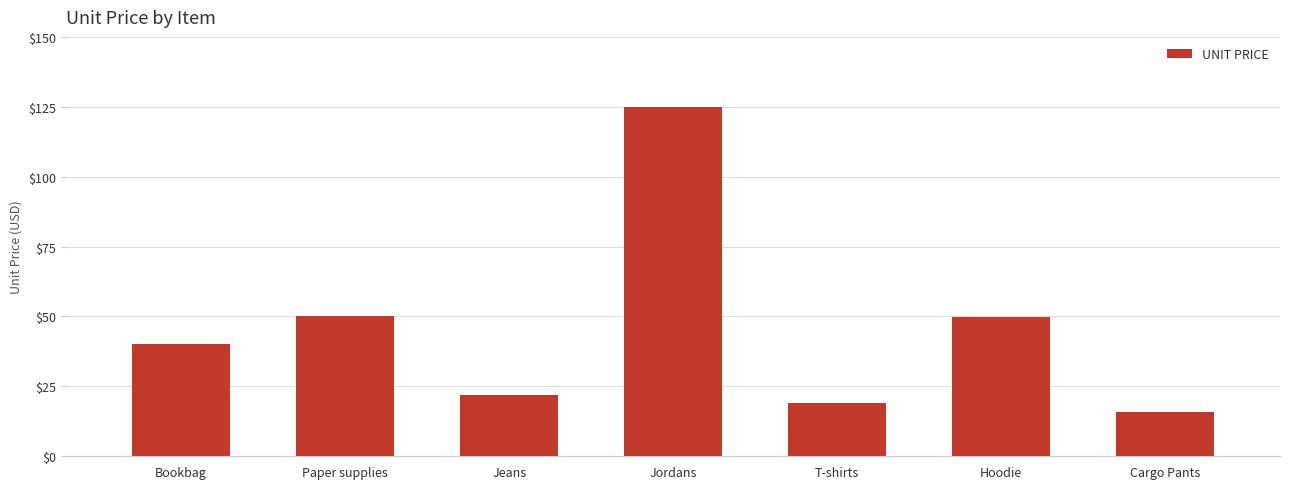

At which label does the data first exceed 39?

Bookbag